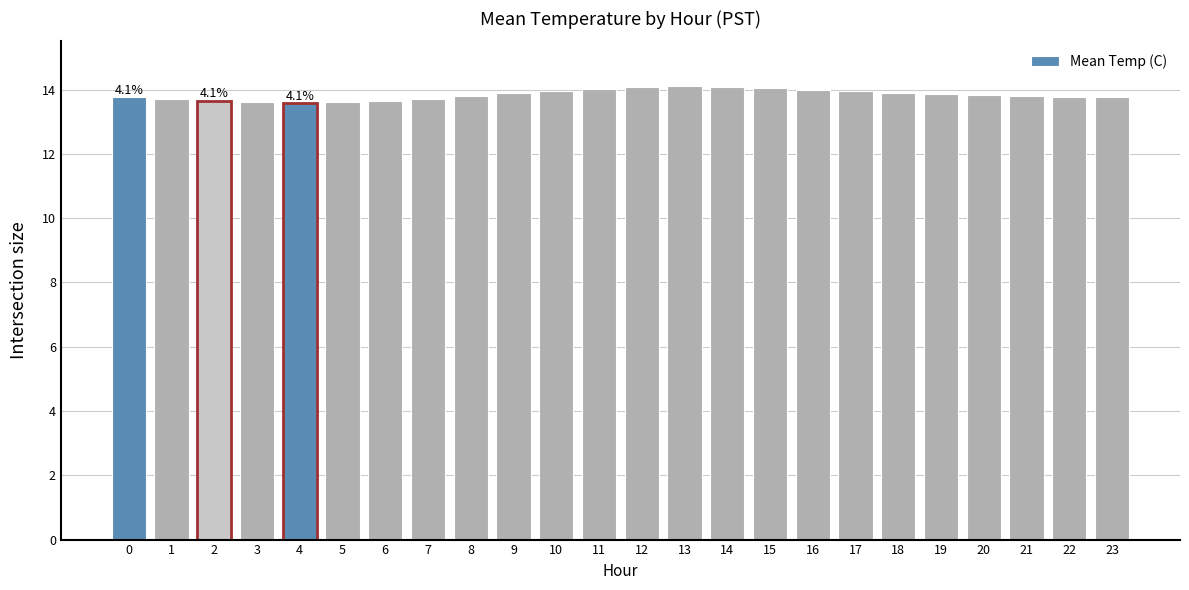

Is it true that the value at 21 is 9.0?

False